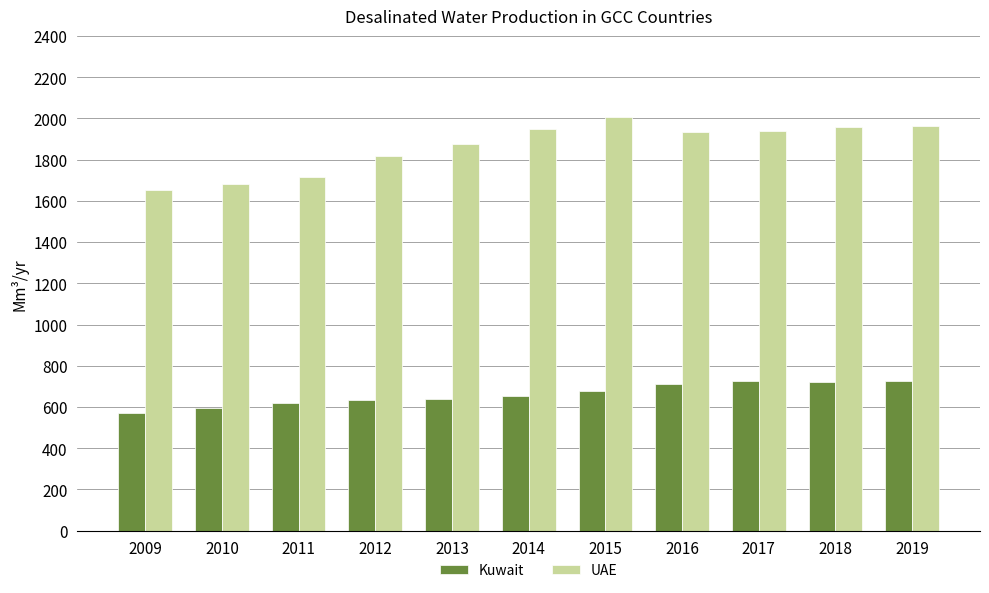

Is the value of Kuwait at 2015 greater than the value of UAE at 2016?

No